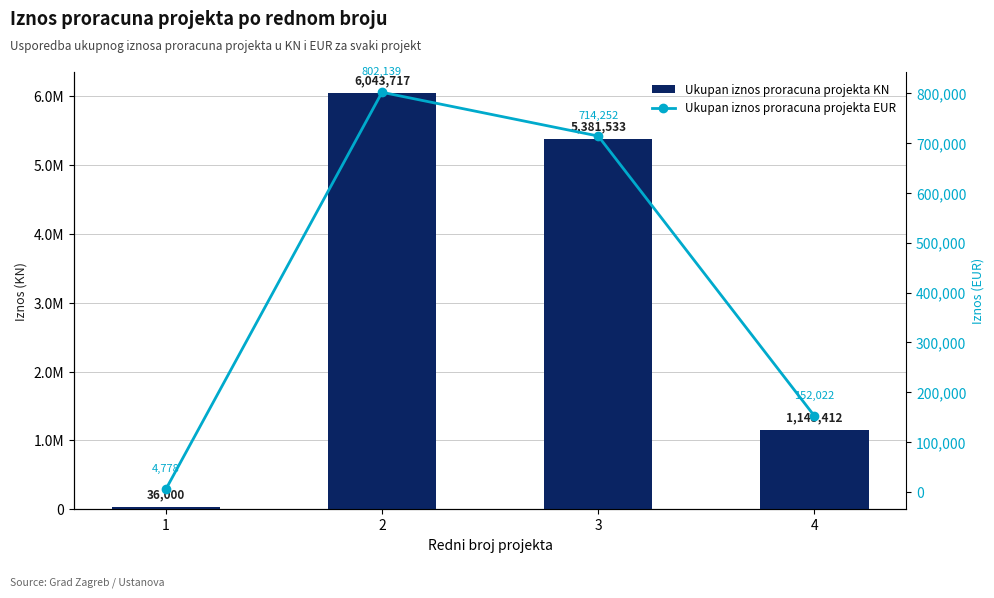

What is the difference between the maximum and minimum values in the Ukupan iznos proracuna projekta KN series?

6007717.0